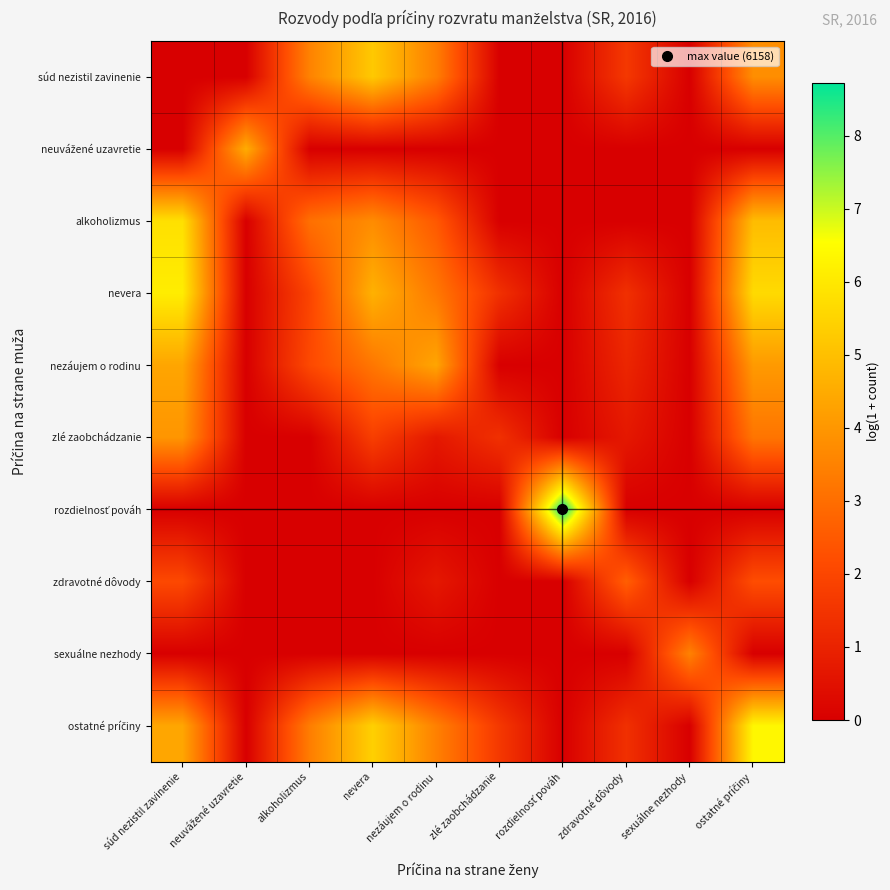

List the series in order of their peak value, lowest first.

zdravotné dôvody, sexuálne nezhody, zlé zaobchádzanie, nezáujem o rodinu, neuvážené uzavretie, súd nezistil zavinenie, alkoholizmus, nevera, ostatné príčiny, rozdielnosť pováh